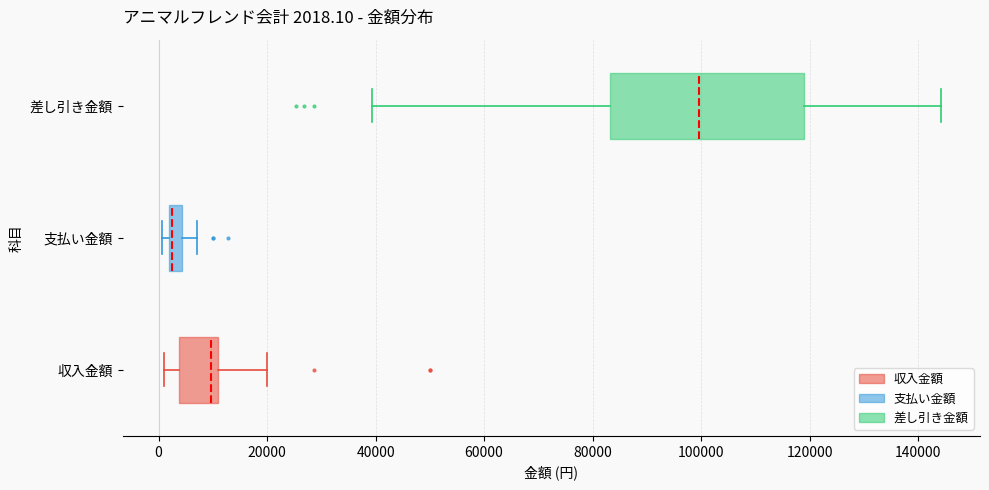

Comparing the boxes themselves (not the whiskers), which one is the widest?

差し引き金額